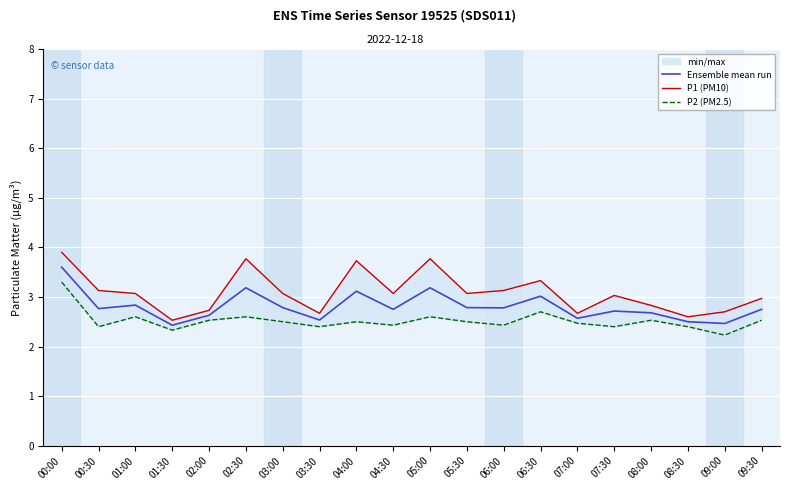

What is the label of the 20th point from the right?

00:00